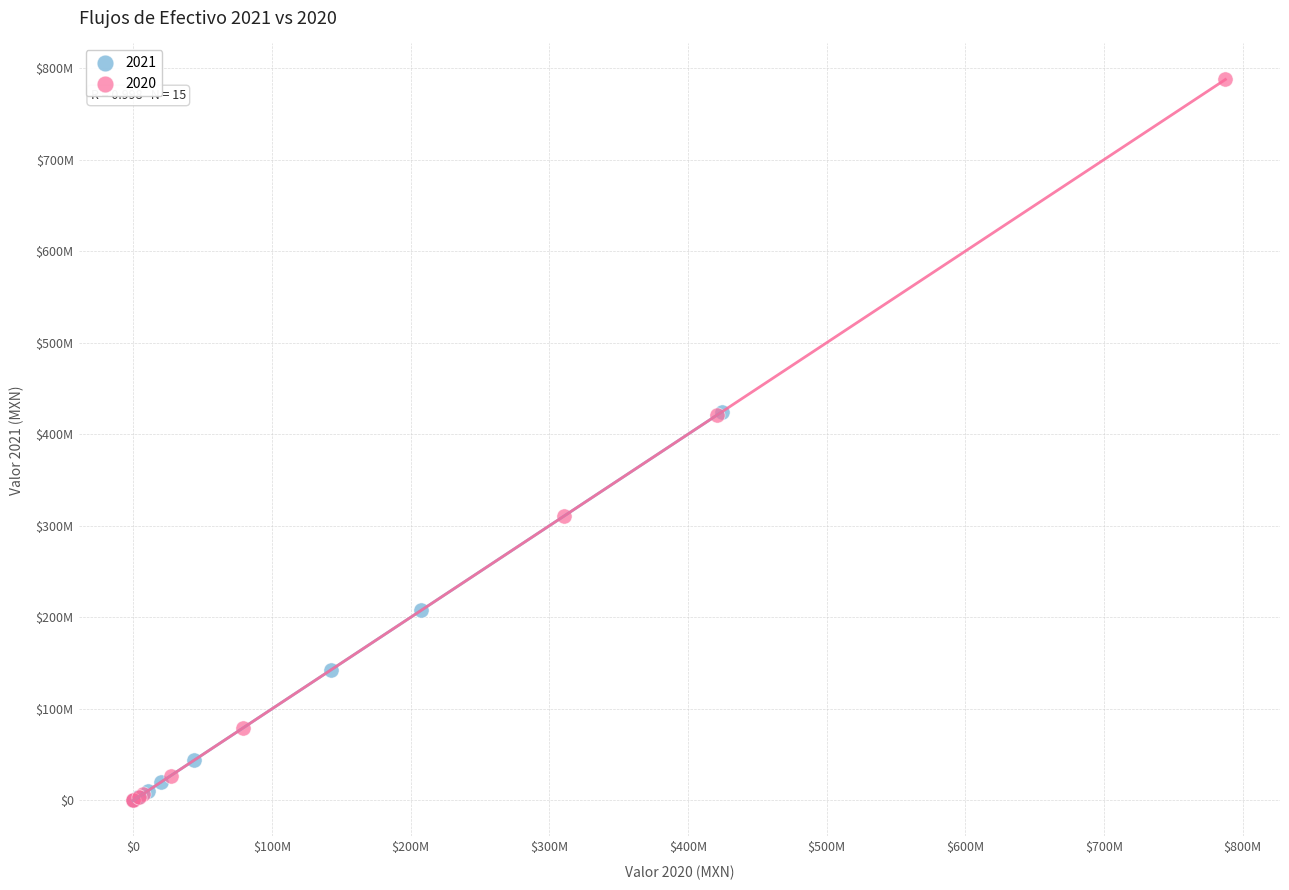

What are all the series names shown in the legend?

2021, 2020